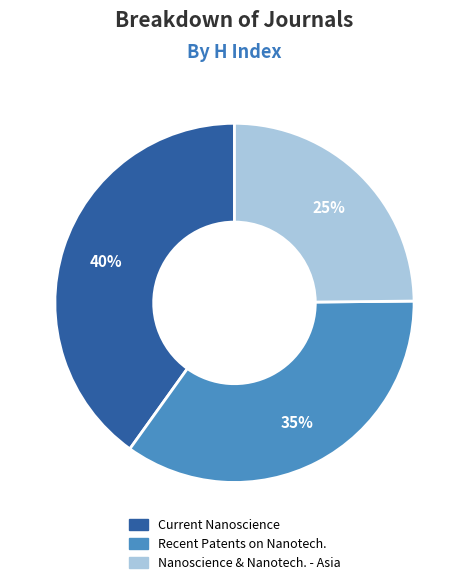

To the nearest percent, what is the average slice percentage?

33%